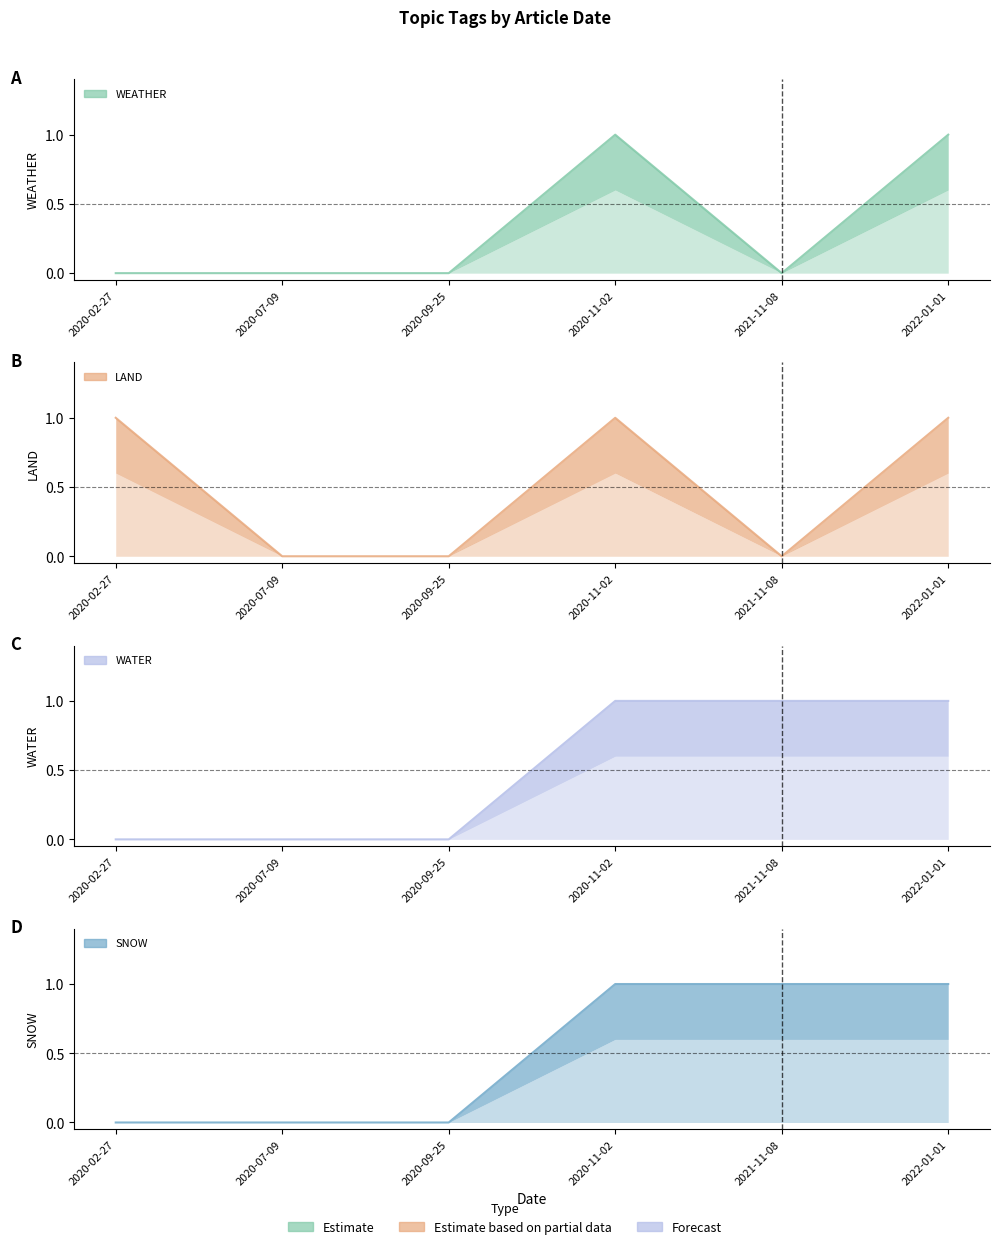

What is the difference between the maximum and minimum values in the SNOW series?

1